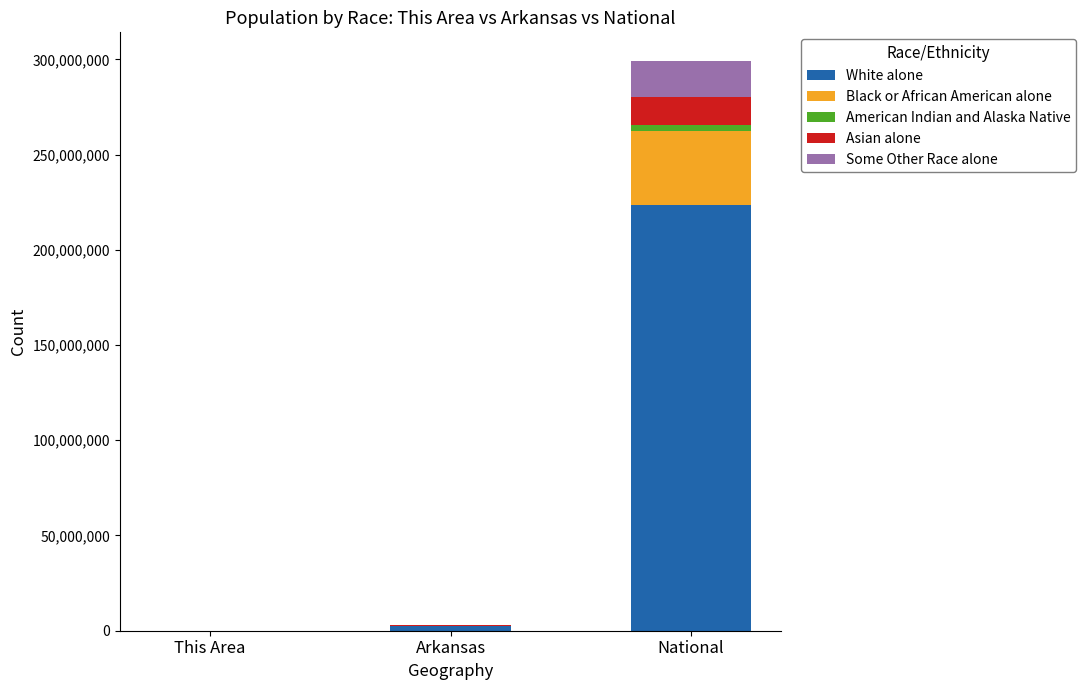

Are the bars horizontal?

No